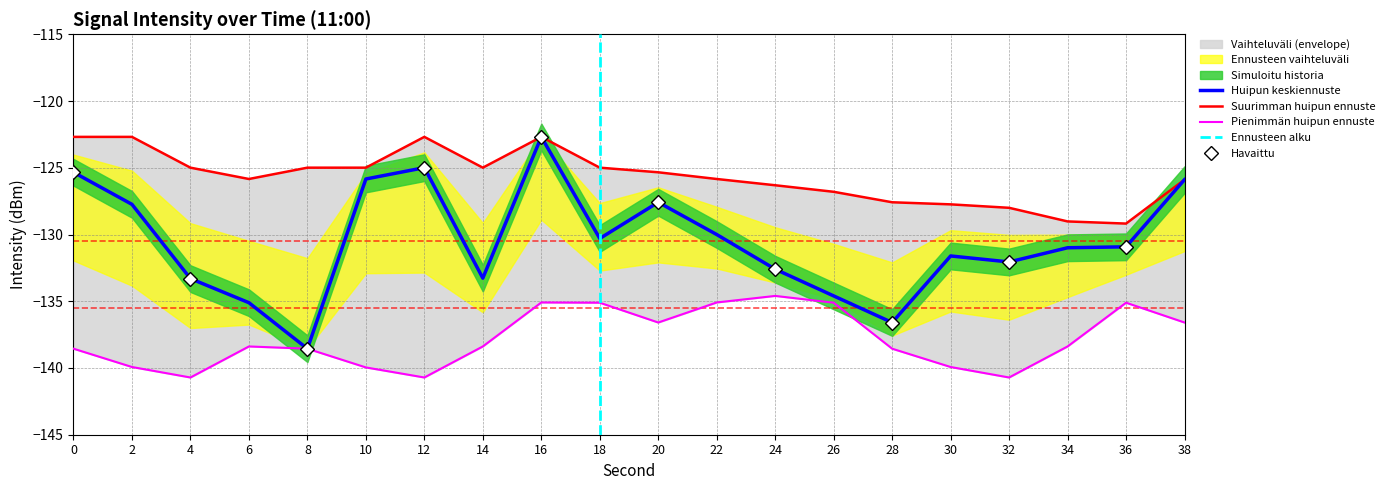

At which category does intensity(dBm) reach its first local valley?

8